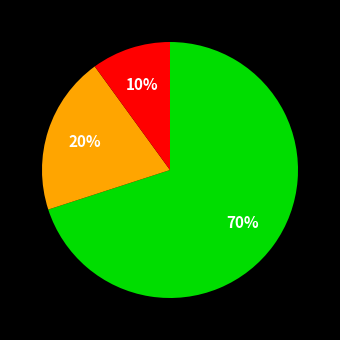

To the nearest percent, what is the difference between the largest and smallest slice percentages?

60%